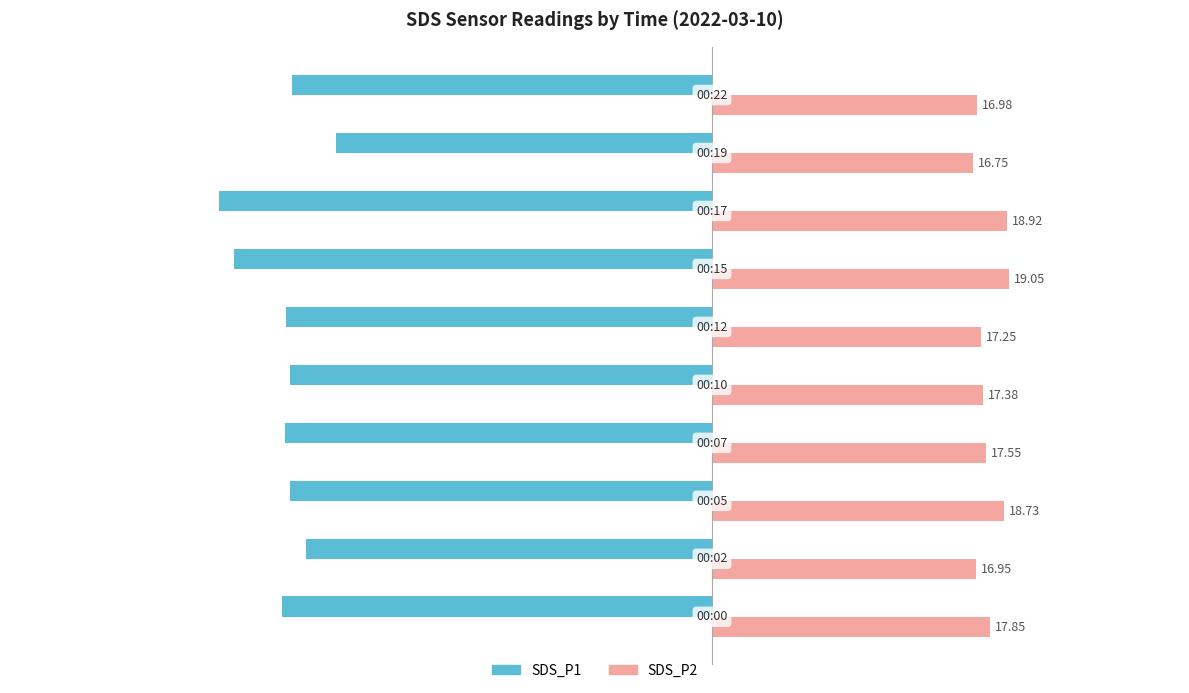

What is the minimum value shown in the chart?

-31.6